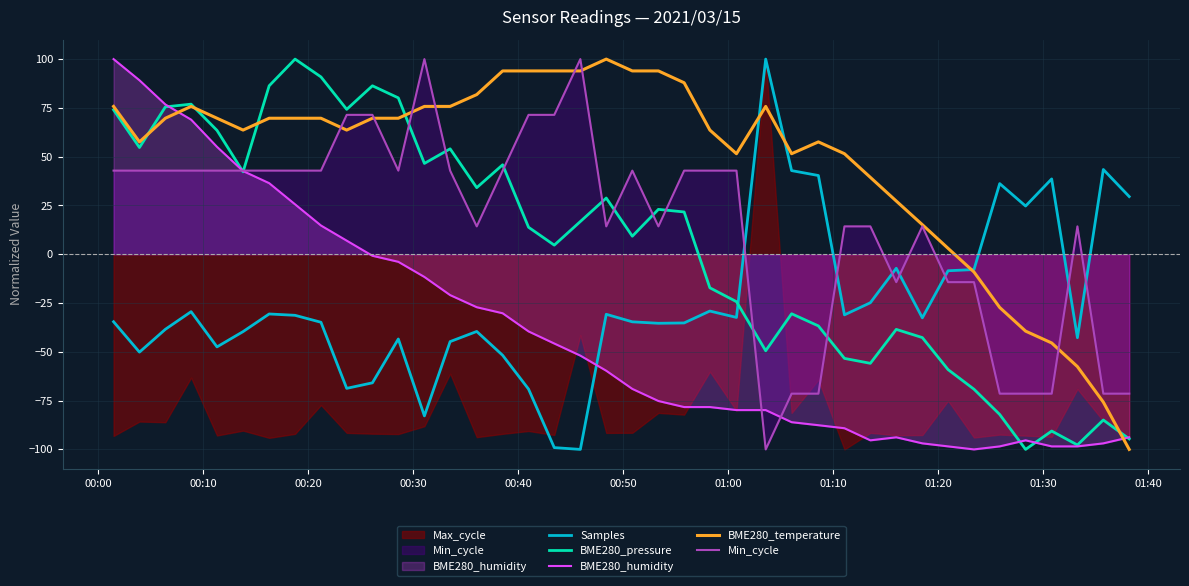

What is the highest value of the BME280_humidity series?

100.0